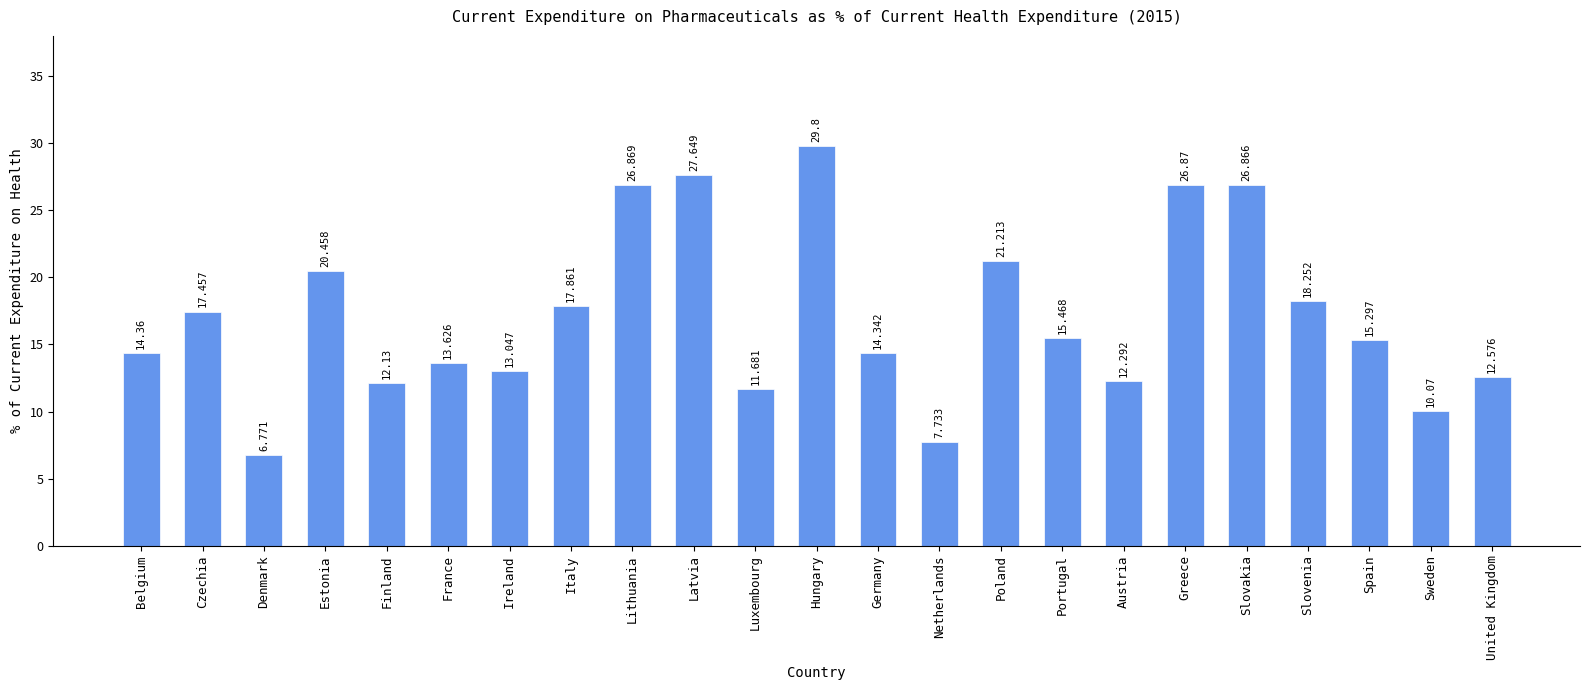

Reading right to left, extract all data points from this chart.

United Kingdom=12.6	Sweden=10.1	Spain=15.3	Slovenia=18.3	Slovakia=26.9	Greece=26.9	Austria=12.3	Portugal=15.5	Poland=21.2	Netherlands=7.7	Germany=14.3	Hungary=29.8	Luxembourg=11.7	Latvia=27.6	Lithuania=26.9	Italy=17.9	Ireland=13.0	France=13.6	Finland=12.1	Estonia=20.5	Denmark=6.8	Czechia=17.5	Belgium=14.4